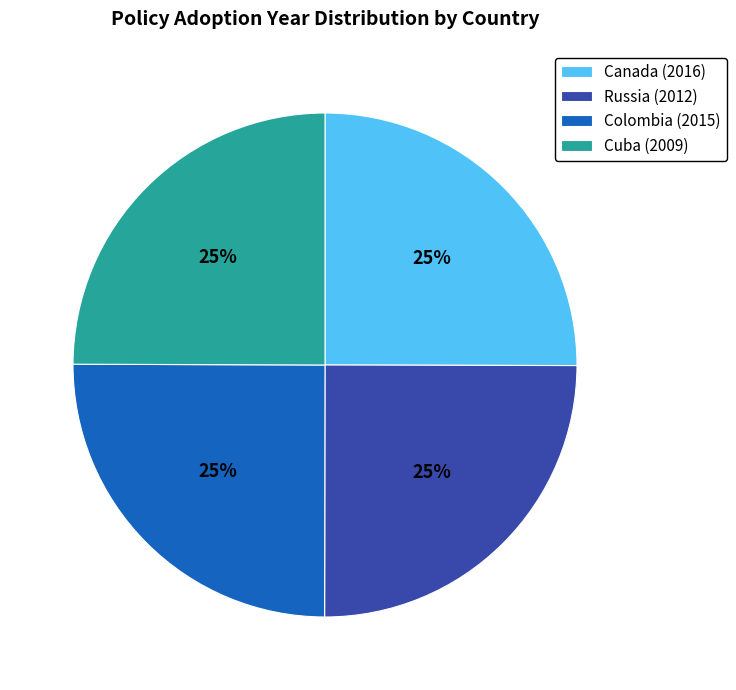

Approximately how many times larger is the value at Cuba (2009) compared to Russia (2012)?

1.0